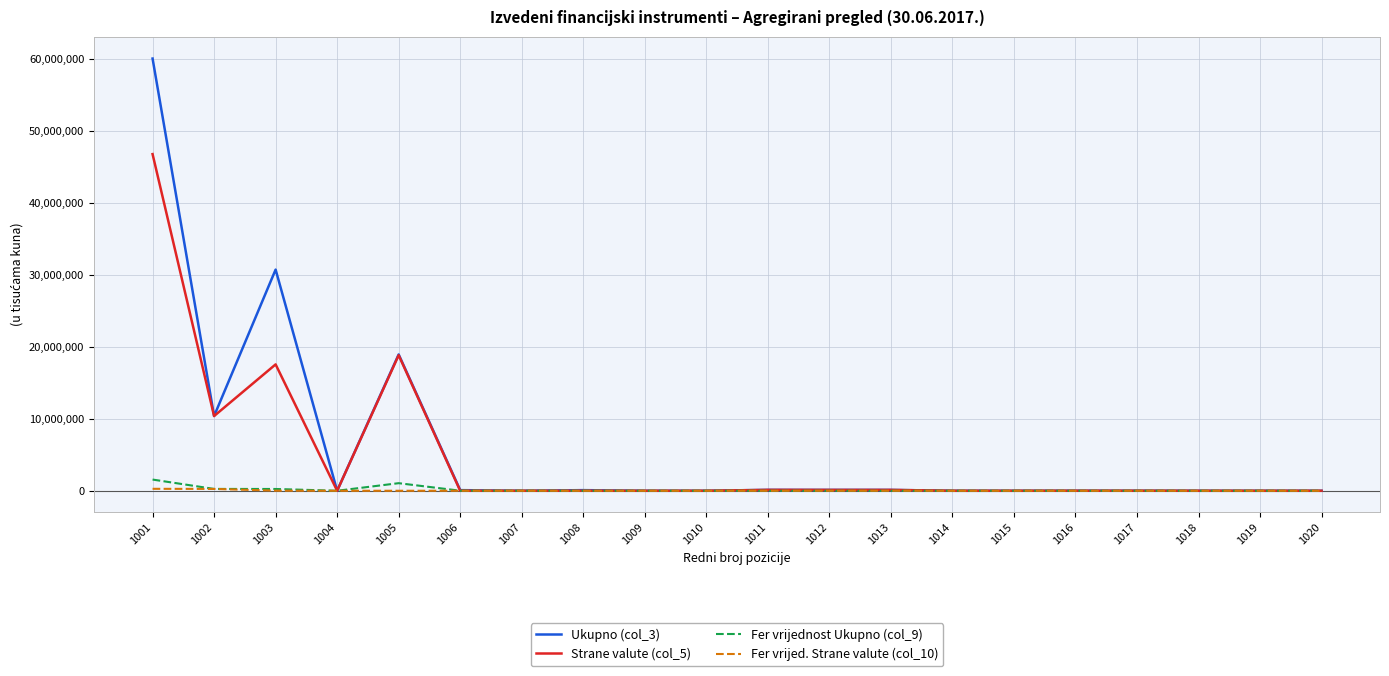

Which series has the widest spread of values?

Ukupno (col_3)